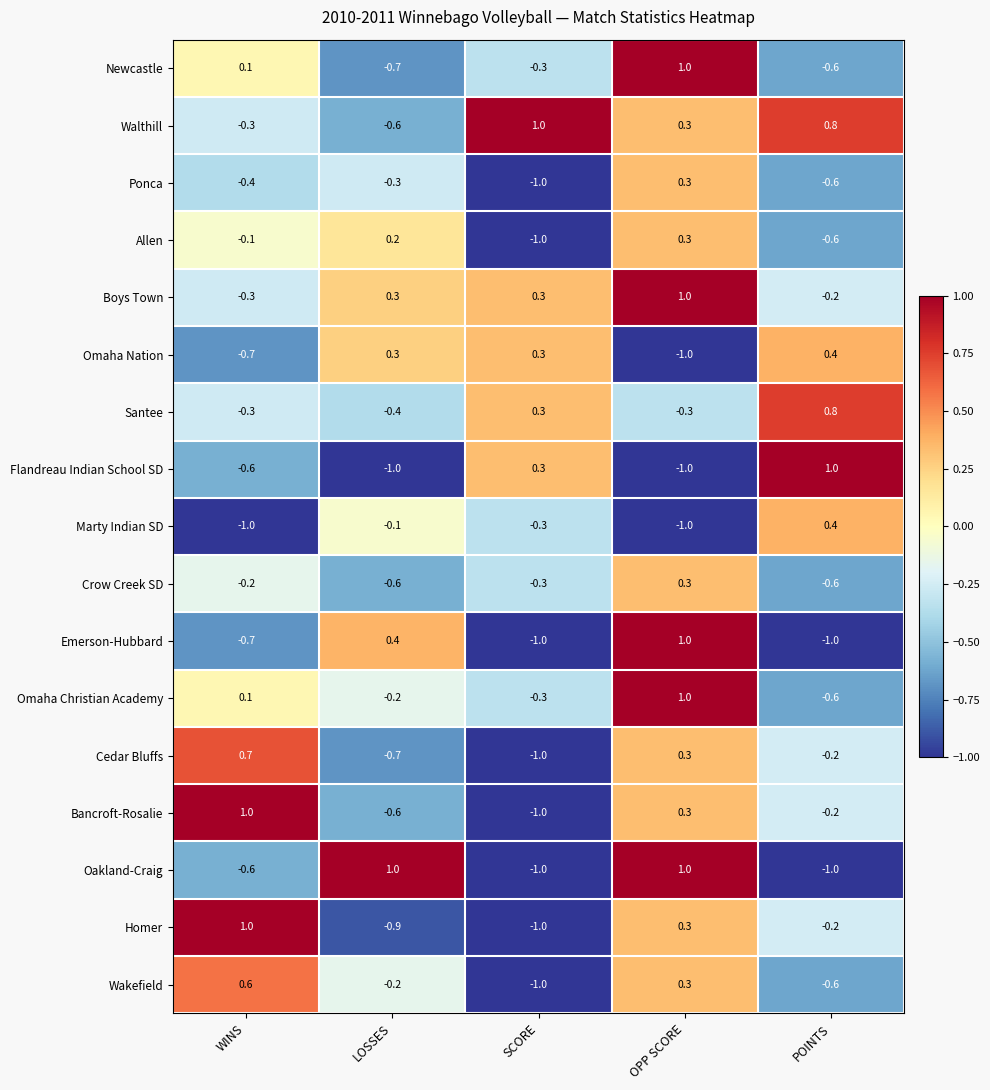

Count the number of categories in the chart.

5